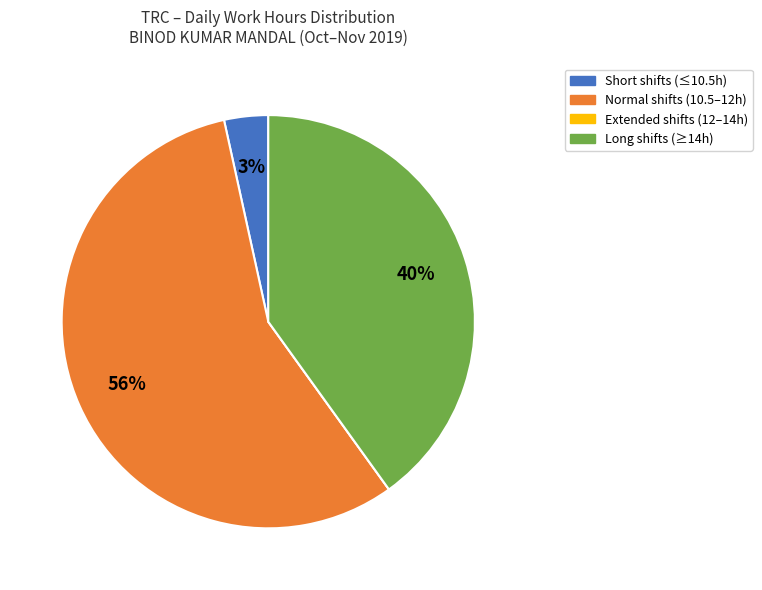

To the nearest percent, what is the average slice percentage?

25%